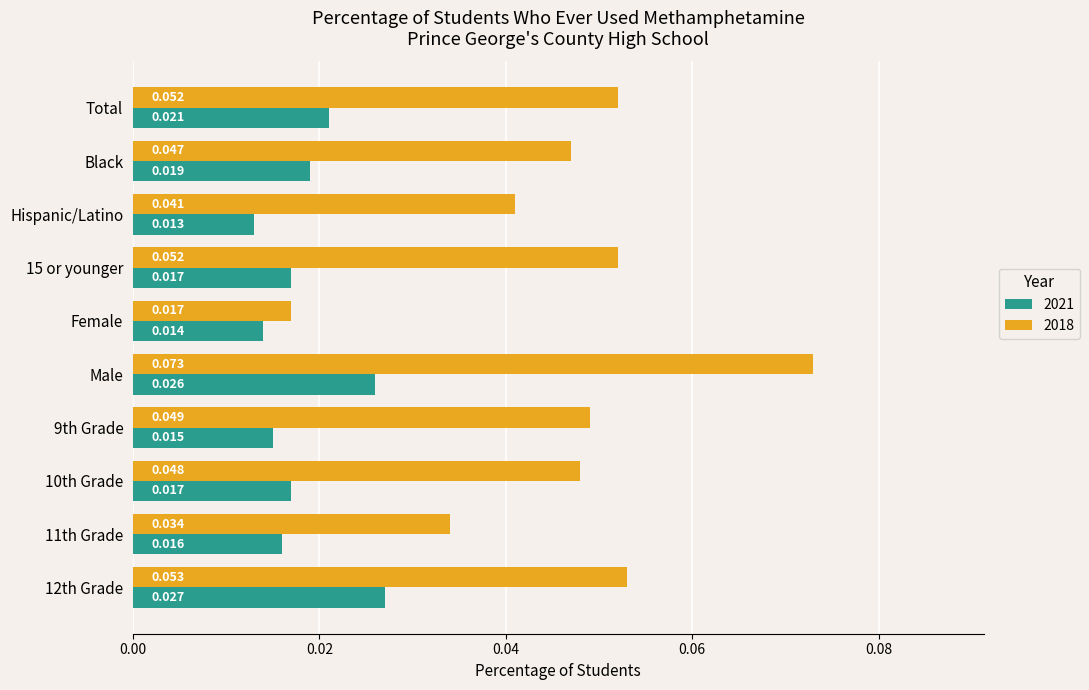

What are all the series names shown in the legend?

2021, 2018